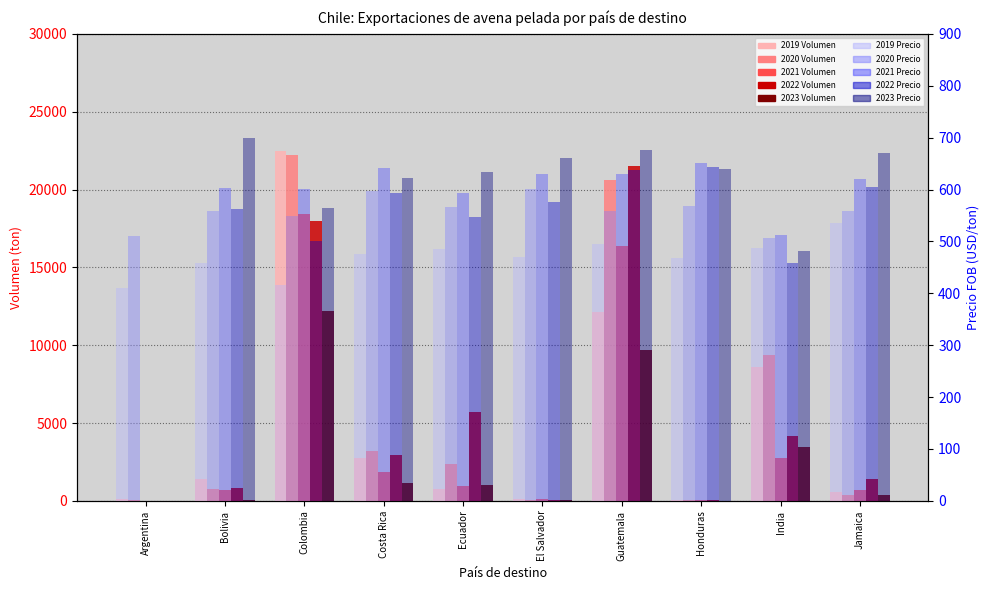

The 2019 Volumen series shows 84.3 at Honduras. True or false?

True